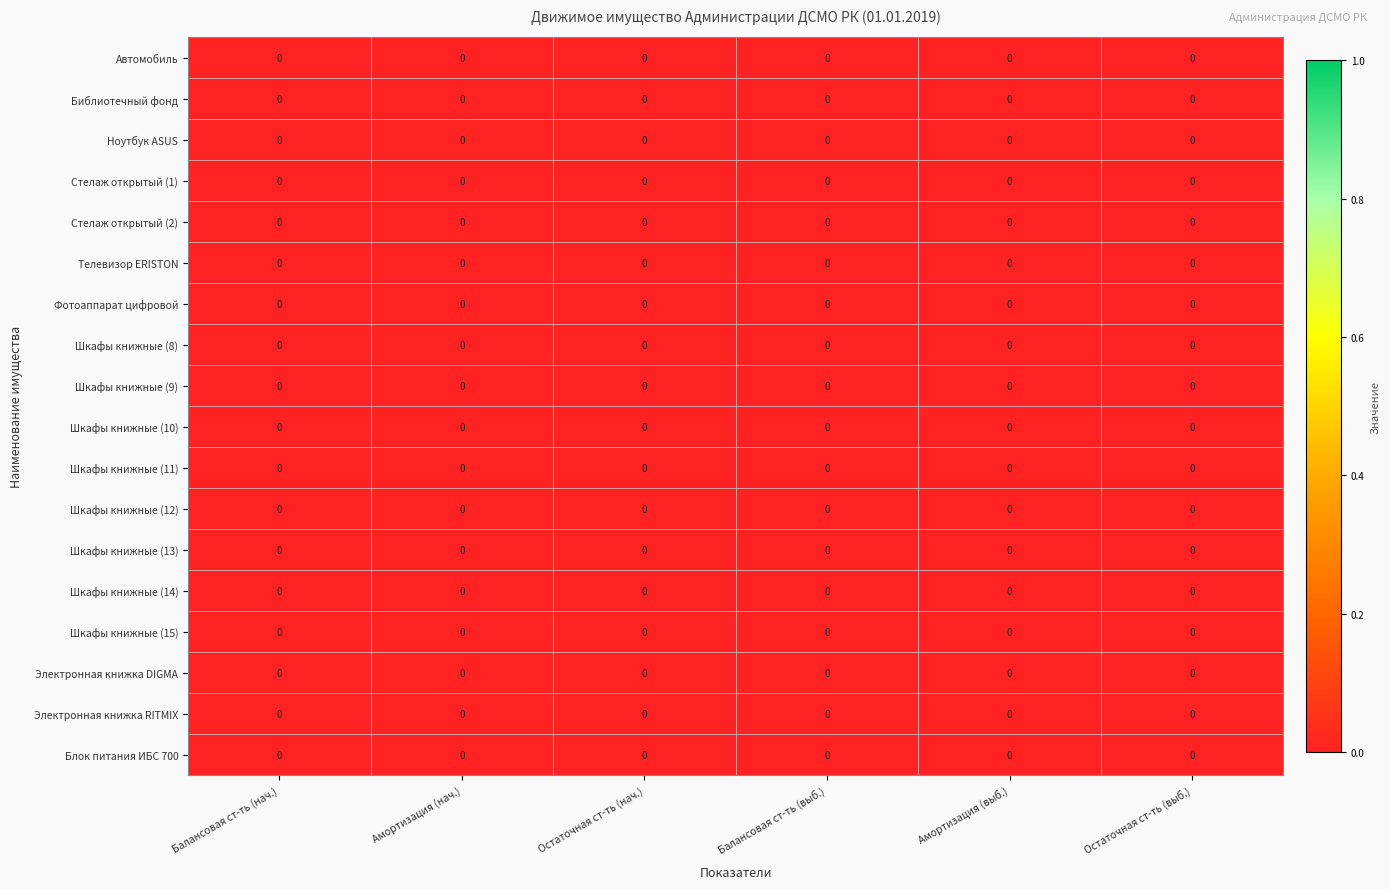

The Электронная книжка DIGMA series shows 0.0 at Остаточная ст-ть (выб.). True or false?

True